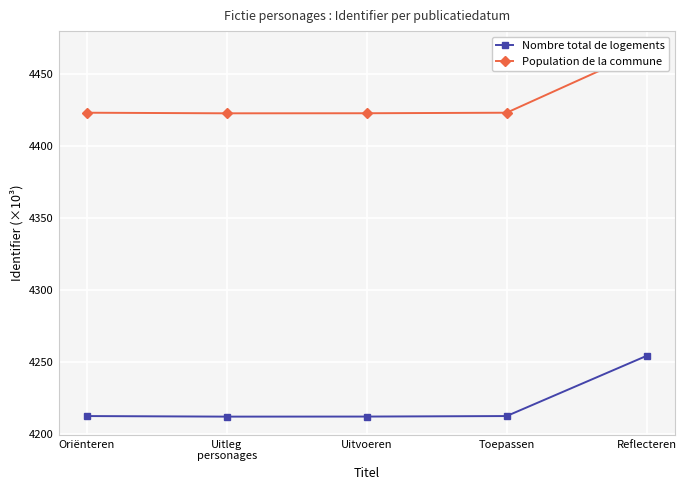

Reading left to right, what are all the values shown in this chart?

Nombre total de logements: Oriënteren=4212.6	Uitleg
personages=4212.2	Uitvoeren=4212.3	Toepassen=4212.6	Reflecteren=4254.5
Population de la commune: Oriënteren=4423.3	Uitleg
personages=4422.9	Uitvoeren=4422.9	Toepassen=4423.3	Reflecteren=4467.2